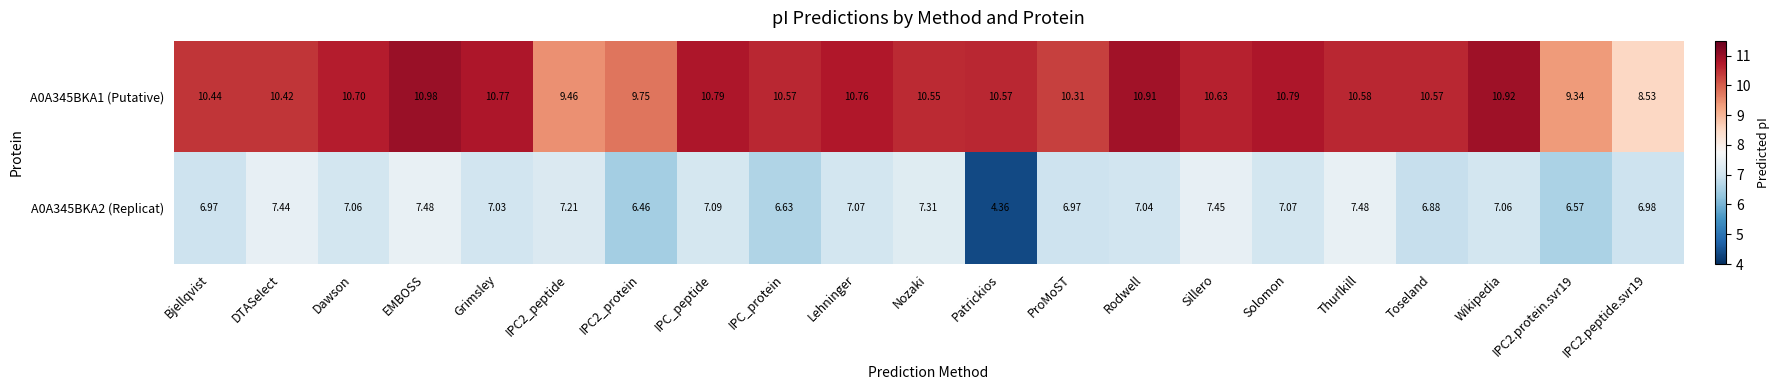

At which label is A0A345BKA2 (Replicat) closest to 5?

Patrickios